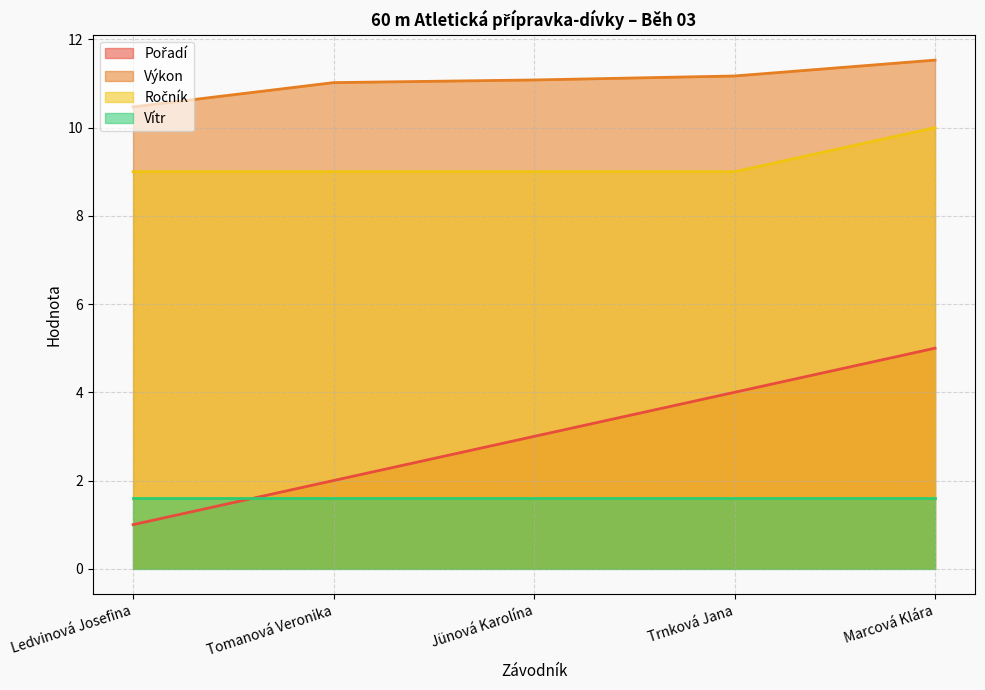

Which series has the largest total across all categories?

Výkon